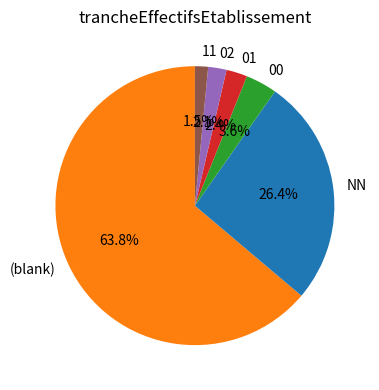

Which has a higher value, 01 or NN?

NN